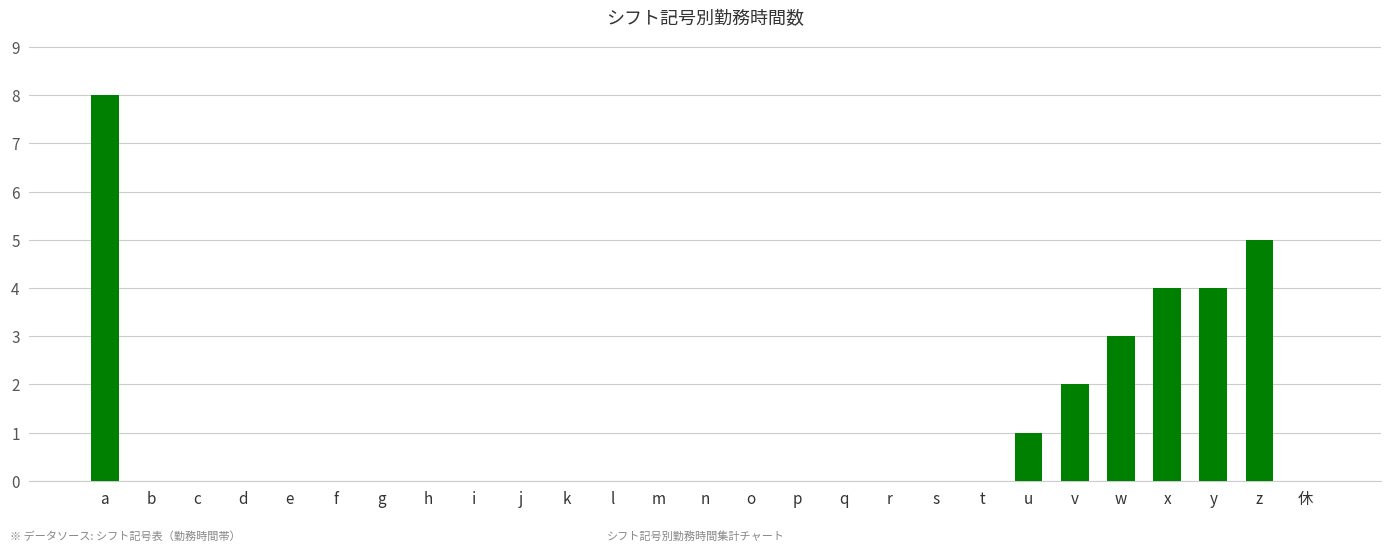

Reading left to right, extract all data points from this chart.

a=8	b=0	c=0	d=0	e=0	f=0	g=0	h=0	i=0	j=0	k=0	l=0	m=0	n=0	o=0	p=0	q=0	r=0	s=0	t=0	u=1	v=2	w=3	x=4	y=4	z=5	休=0